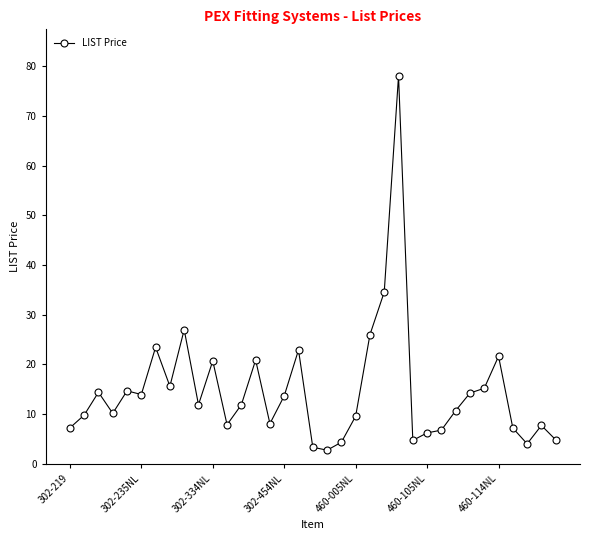

What is the value of the 4th point from the left?

10.2